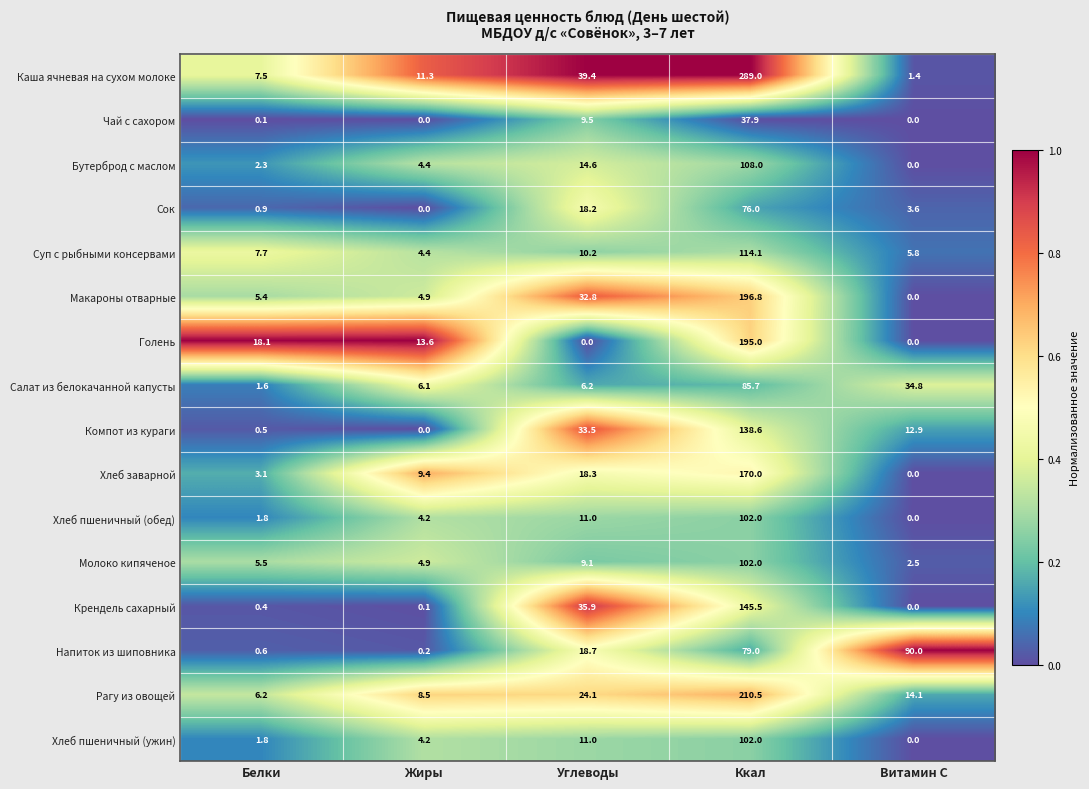

What is the total value across all series at Жиры?

76.2